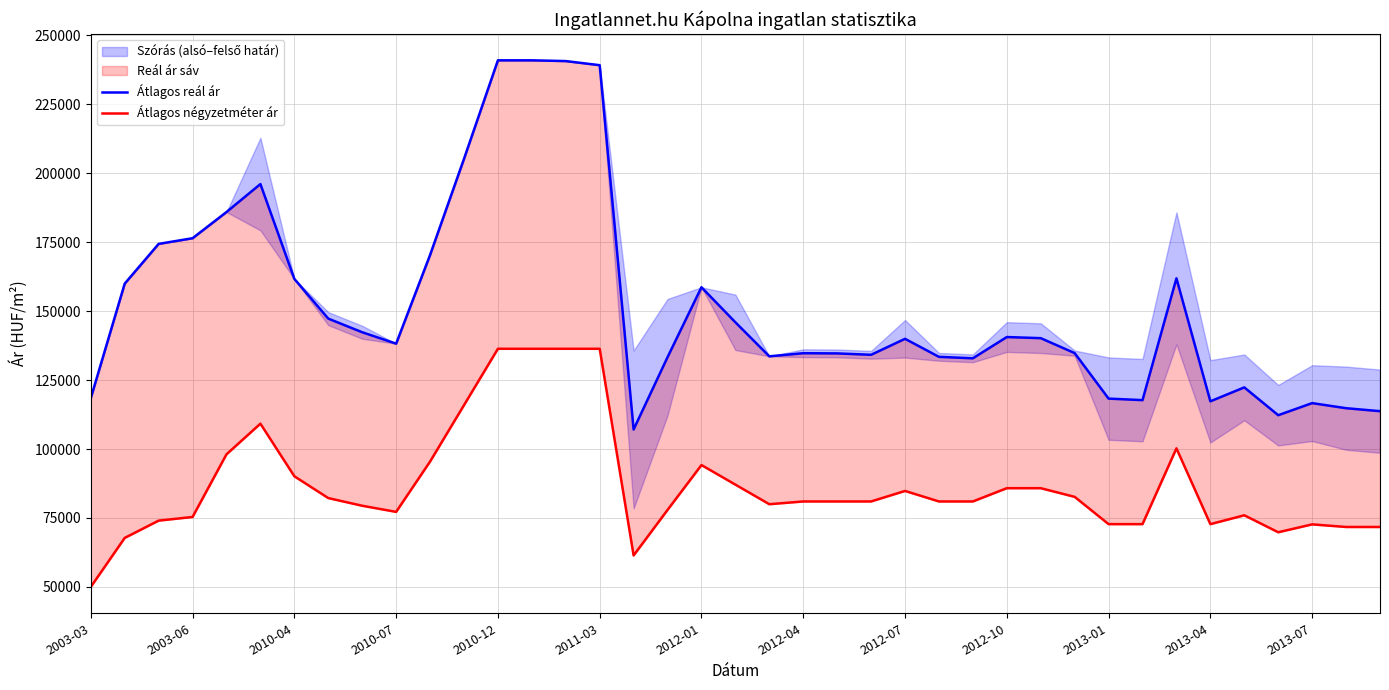

True or false: Átlagos négyzetméter ár and Átlagos reál ár cross at least once.

False